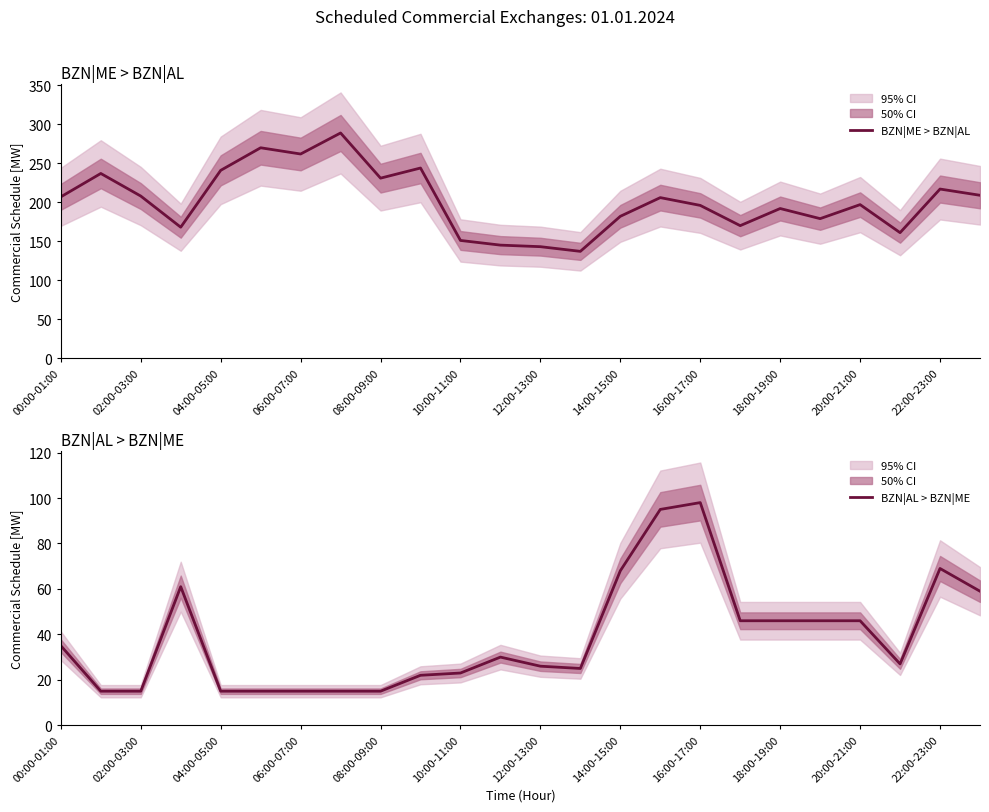

True or false: BZN|AL > BZN|ME and BZN|ME > BZN|AL cross at least once.

False